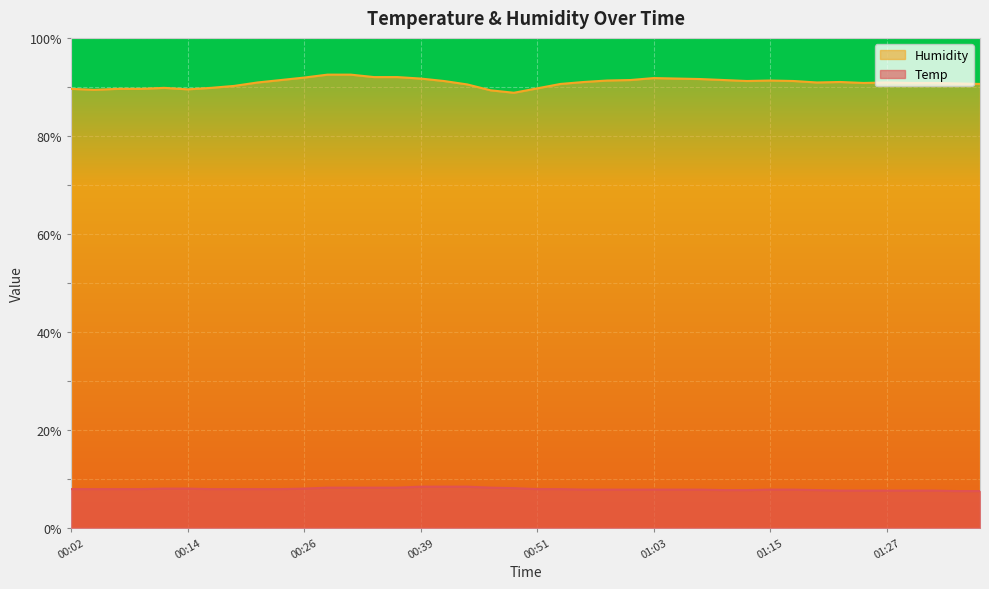

What is the difference between the Temp values at 00:48 and 00:19?

0.2